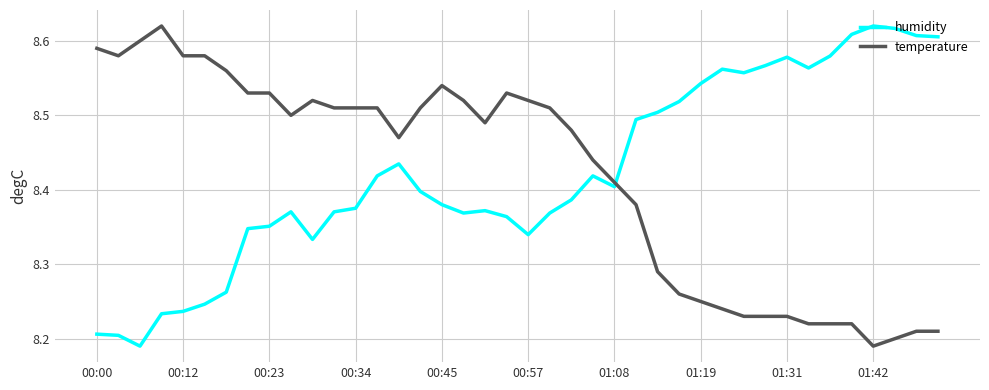

After their last crossing, which series has the higher values: humidity or temperature?

humidity